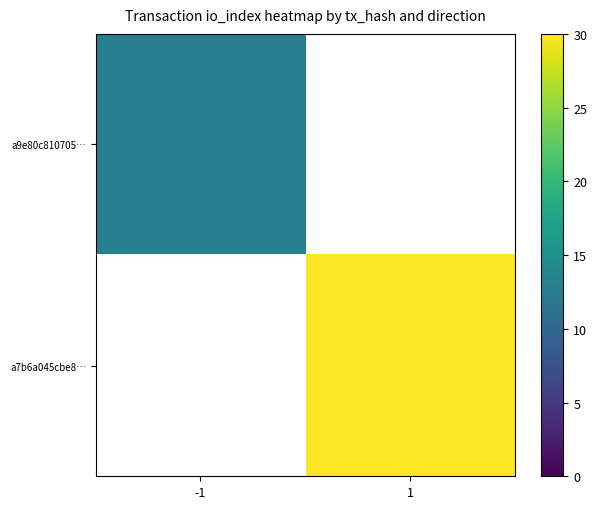

Count the number of categories in the chart.

2